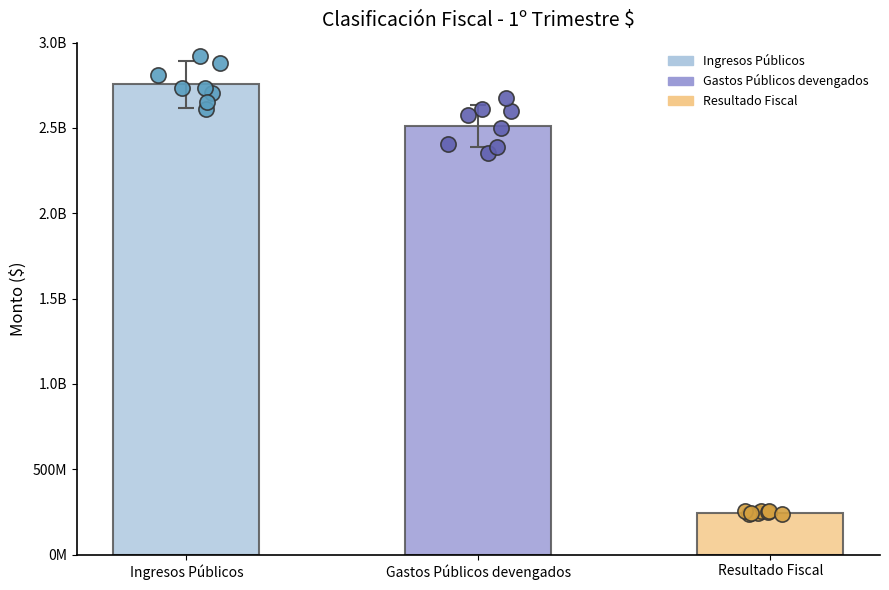

What is the change in value from Ingresos Públicos to Resultado Fiscal?

-2511854221.2